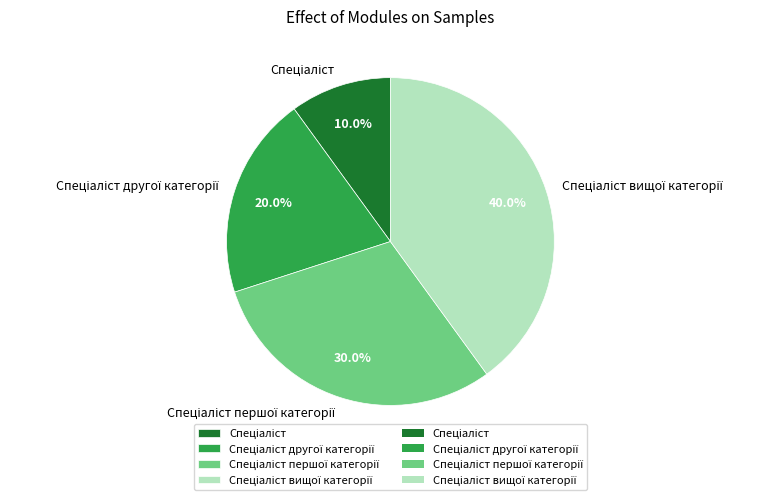

Is there a majority slice in this chart?

No